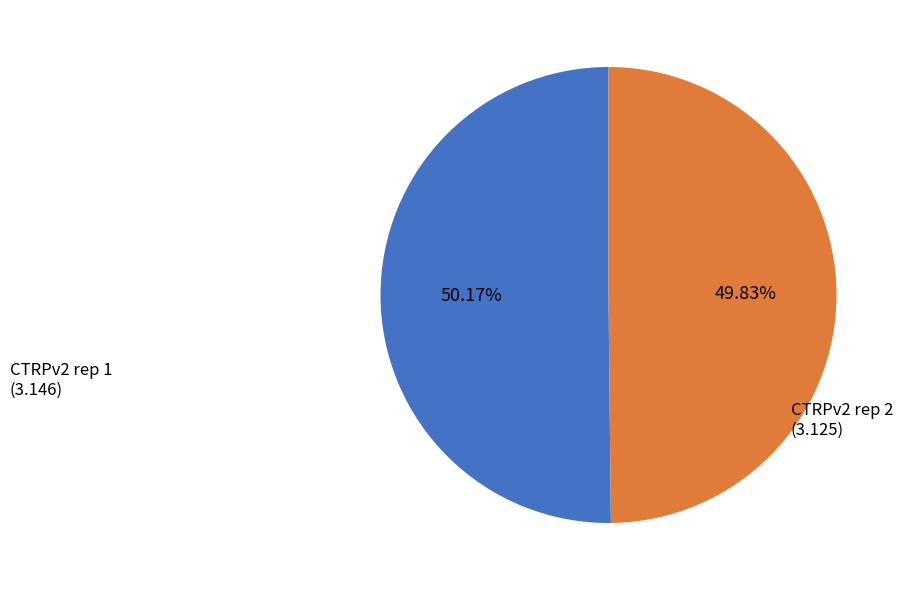

To the nearest percent, what is the combined percentage of CTRPv2 rep 2 and CTRPv2 rep 1?

100%